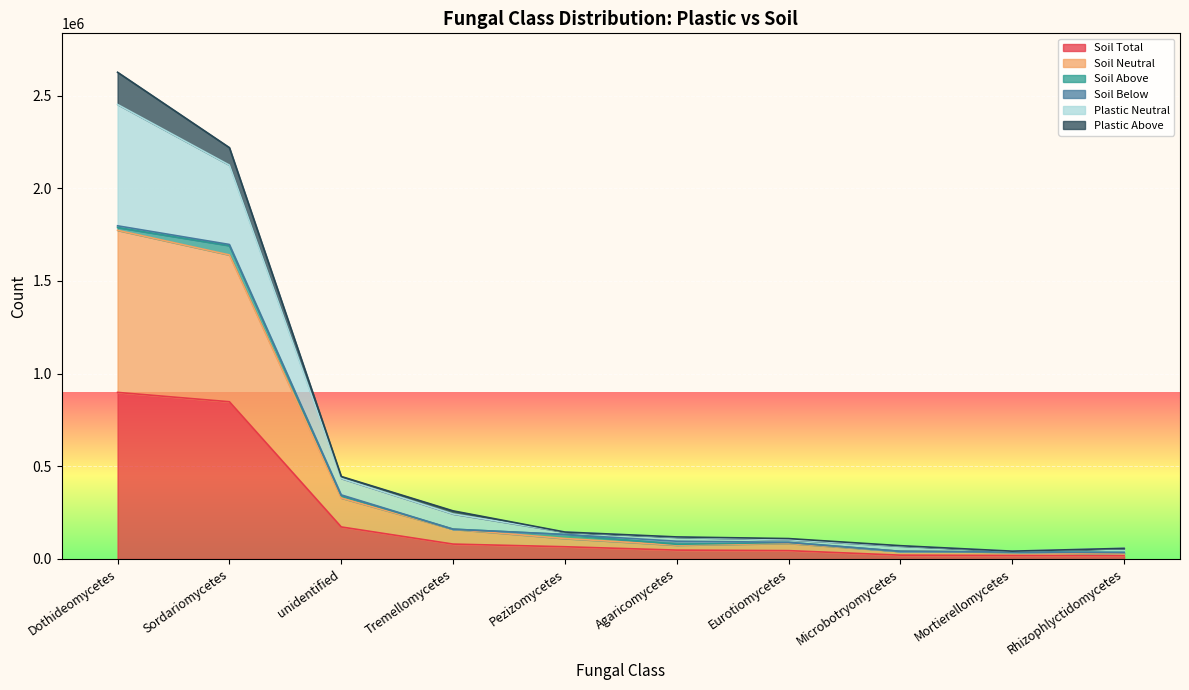

What is the label of the 8th point from the left?

Microbotryomycetes